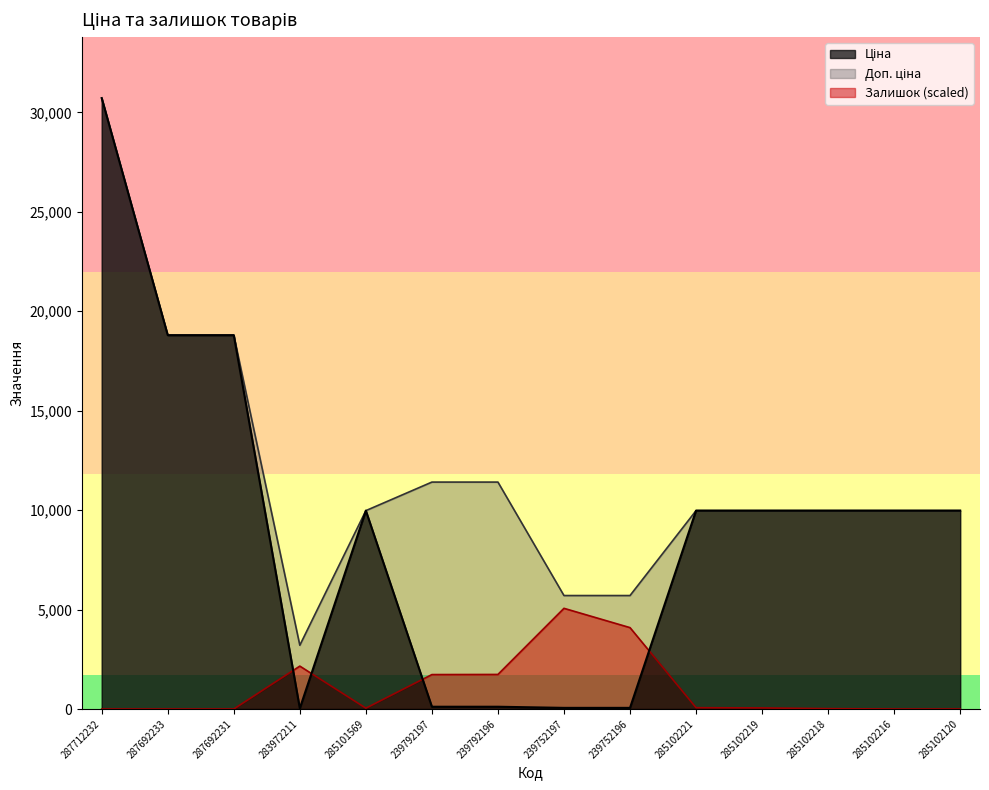

What is the label of the 11th point from the left?

285102219